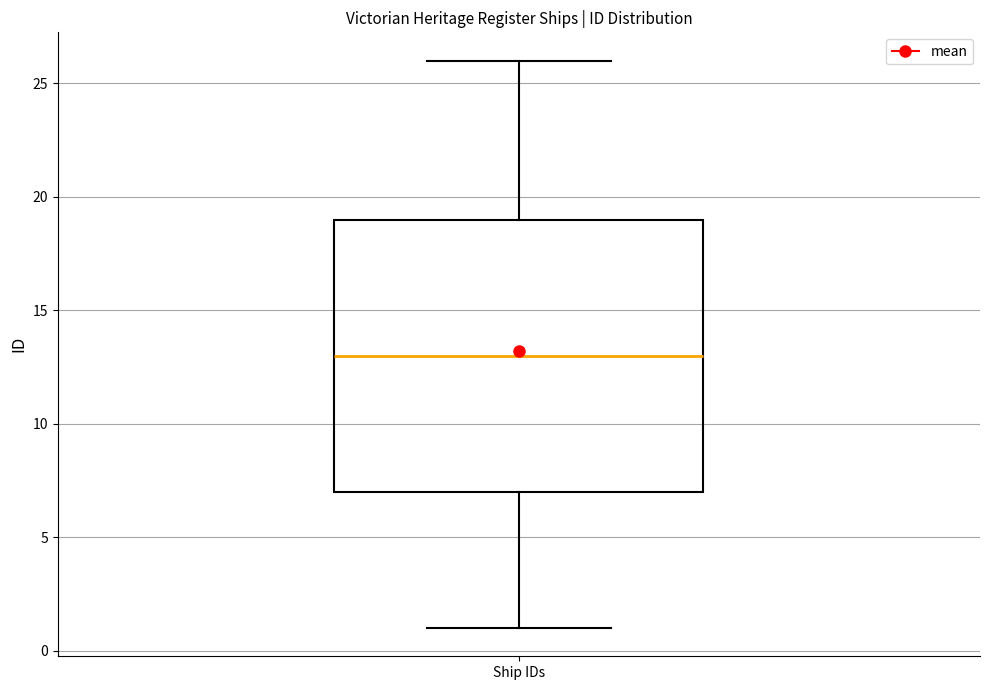

Read this box plot against the y-axis: the position of the median line, the range covered by the box, and the ends of both whiskers. The values are not printed on the chart, so give them approximately, as read against the axis.

median 13, box 7 to 19, whiskers 1 to 26